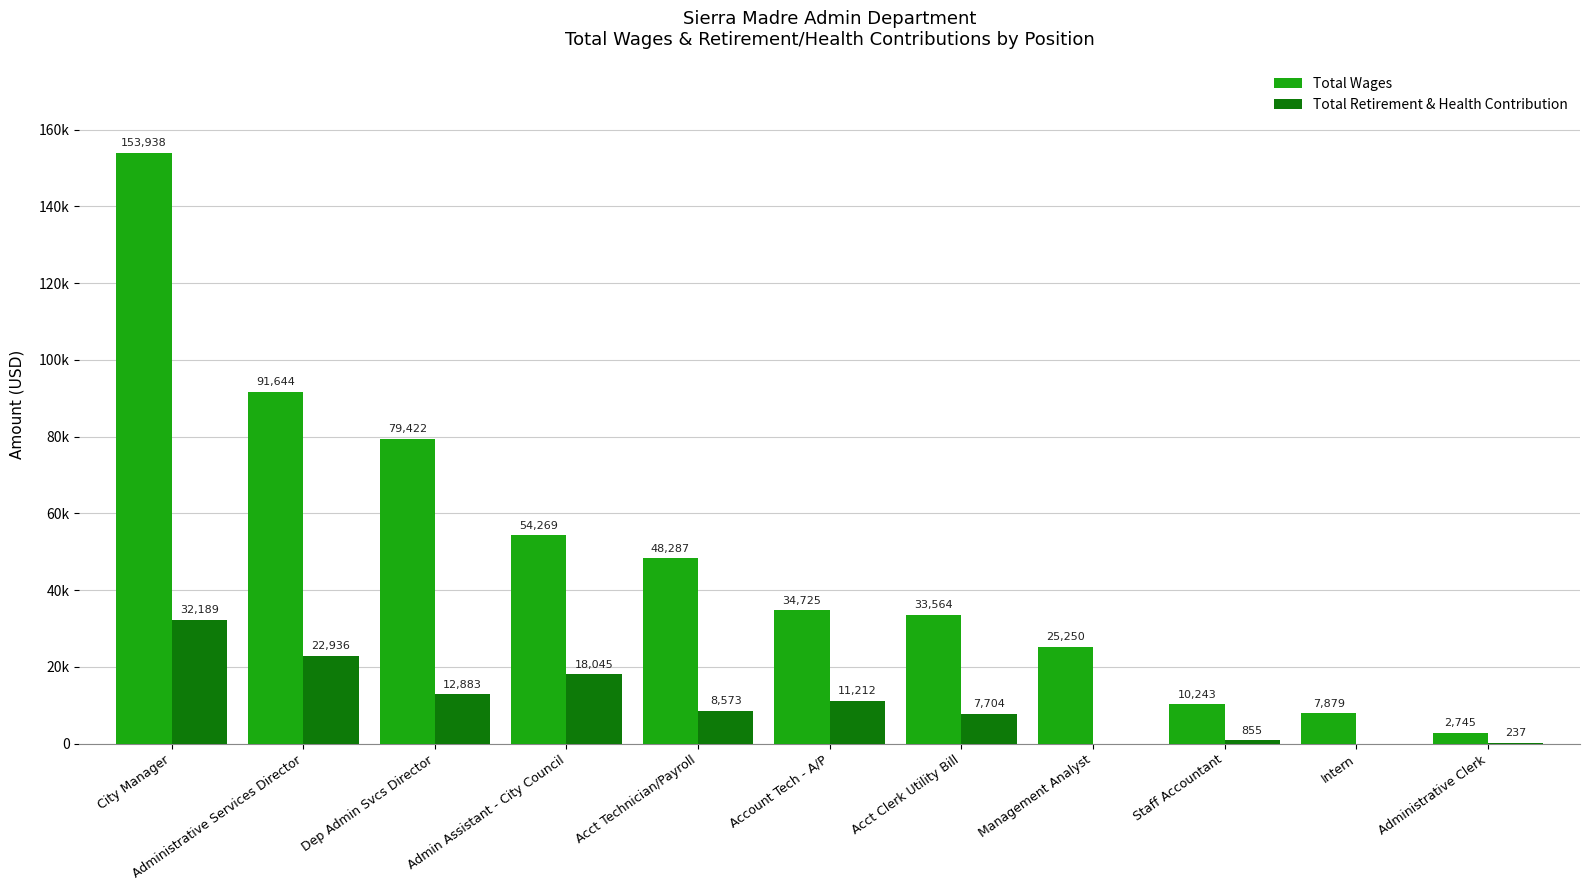

Rank the categories by Total Retirement & Health Contribution value from lowest to highest.

Management Analyst, Intern, Administrative Clerk, Staff Accountant, Acct Clerk Utility Bill, Acct Technician/Payroll, Account Tech - A/P, Dep Admin Svcs Director, Admin Assistant - City Council, Administrative Services Director, City Manager